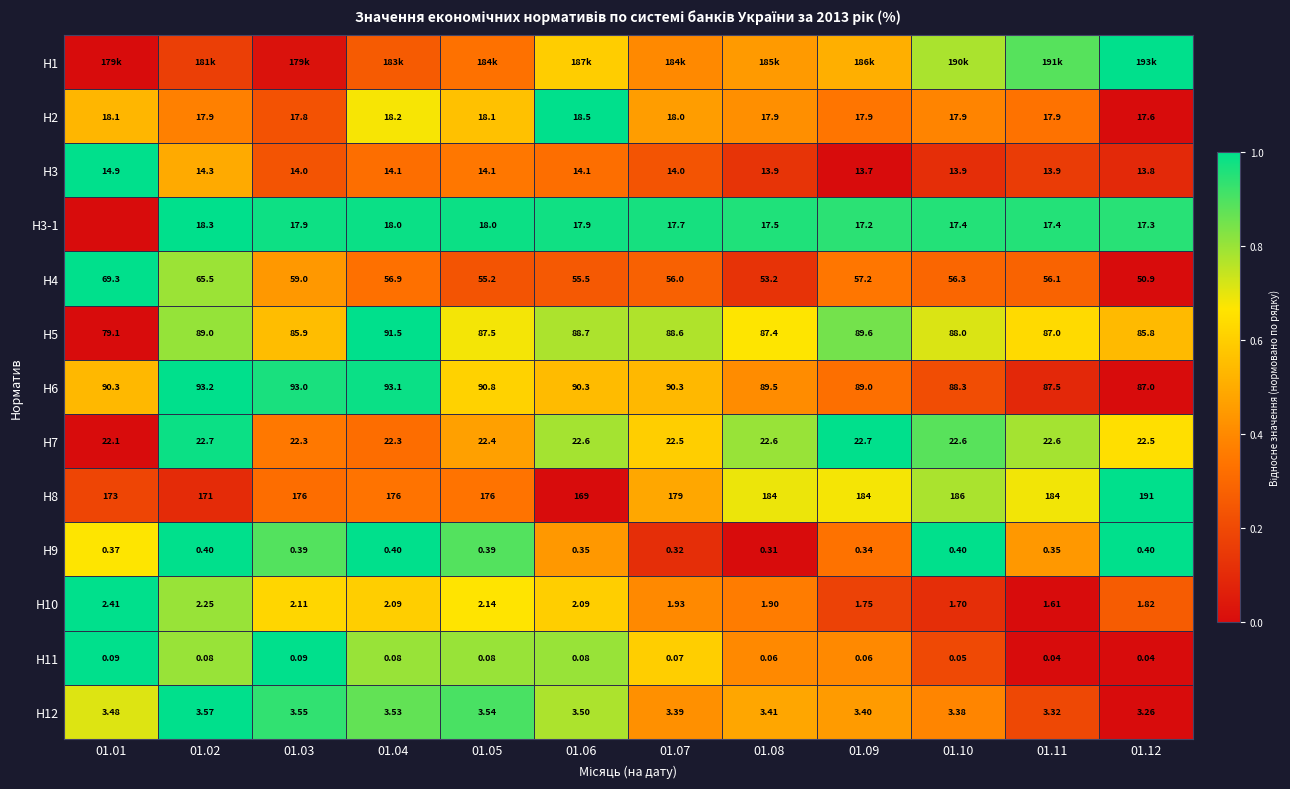

Is the value of H7 at 01.03 greater than the value of H3 at 01.04?

Yes